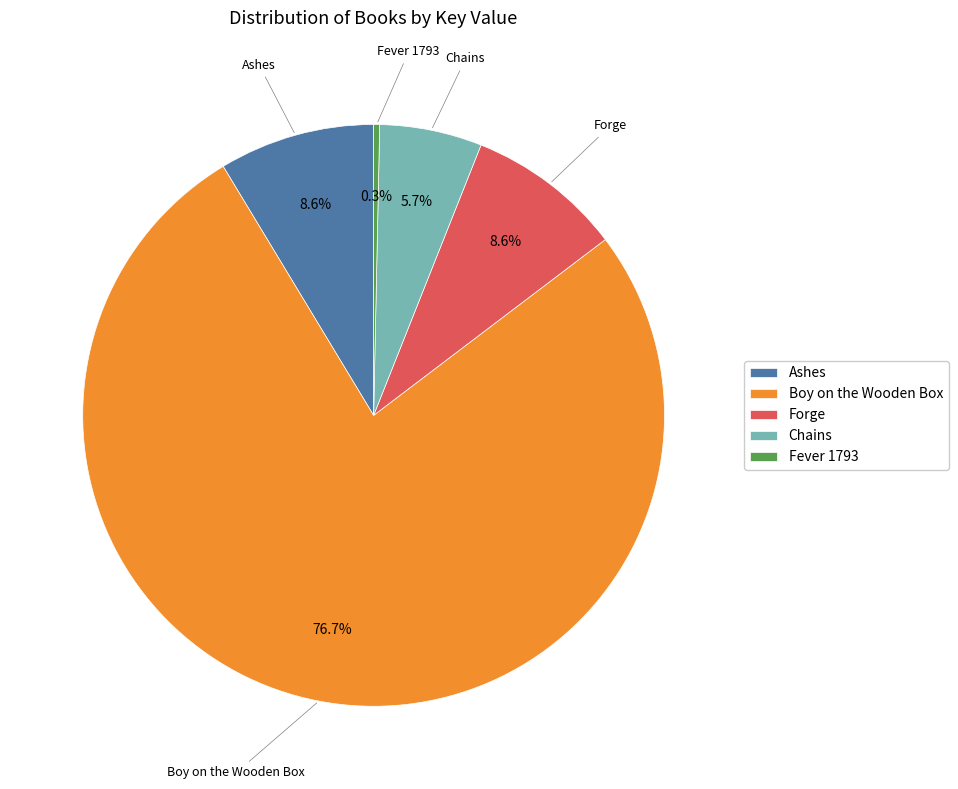

The Boy on the Wooden Box slice represents 77% of the pie. True or false?

True